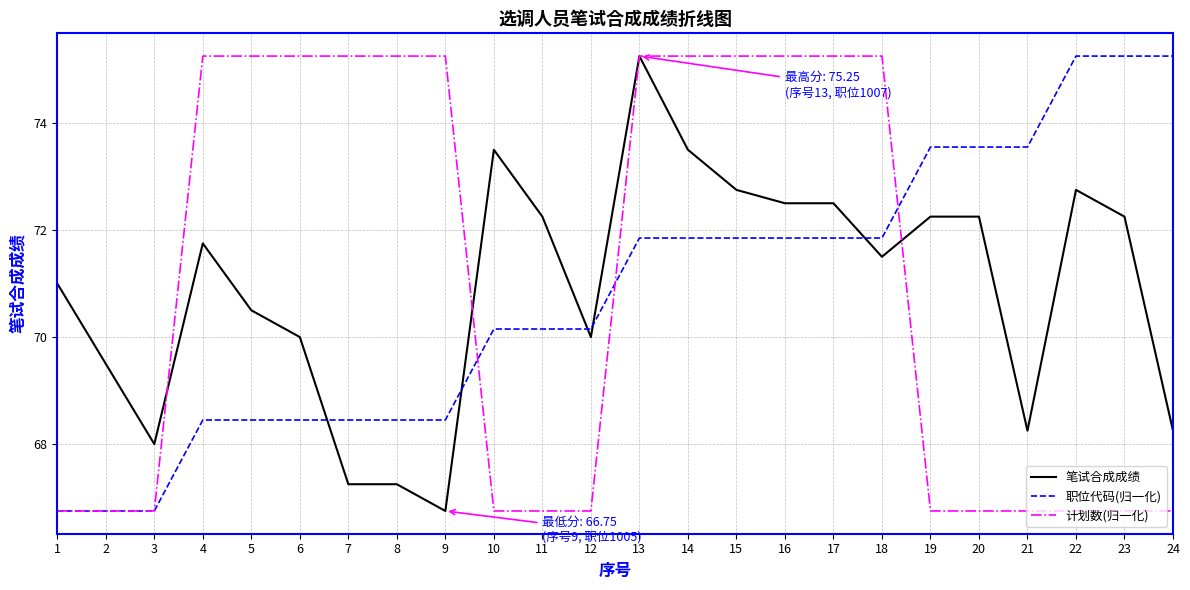

Is it true that 笔试合成成绩 equals 39.6 at 22?

False